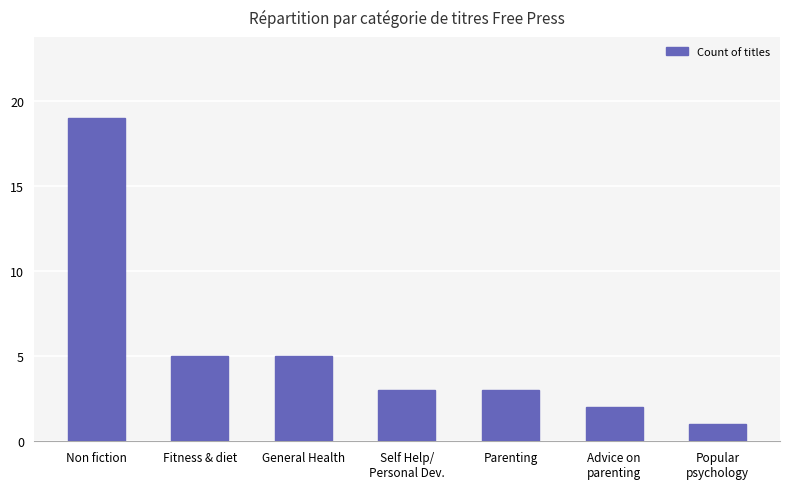

Does the chart contain any negative values?

No